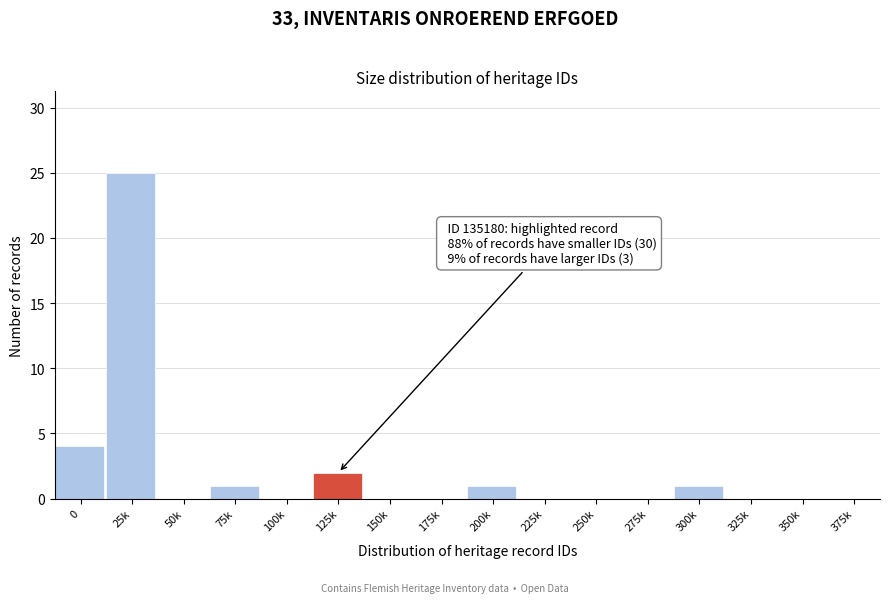

Reading left to right, transcribe all the data shown in this chart.

0=4	25k=25	50k=0	75k=1	100k=0	125k=2	150k=0	175k=0	200k=1	225k=0	250k=0	275k=0	300k=1	325k=0	350k=0	375k=0